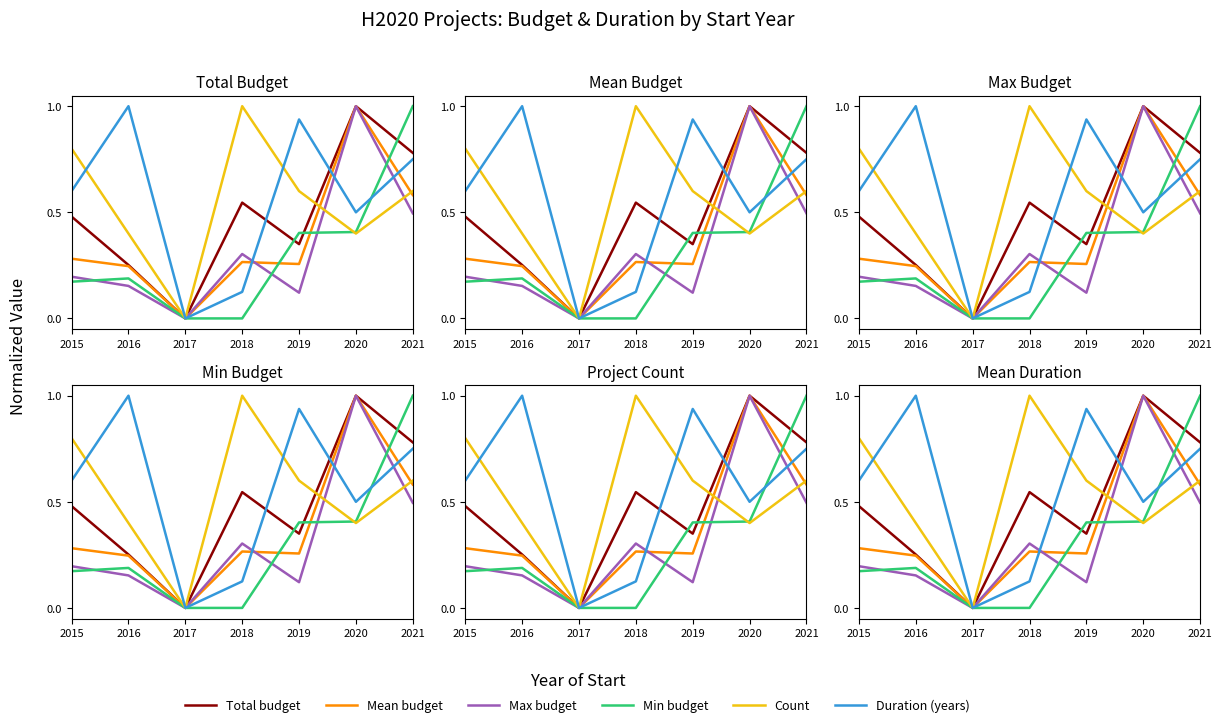

How many categories are shown in the chart?

7